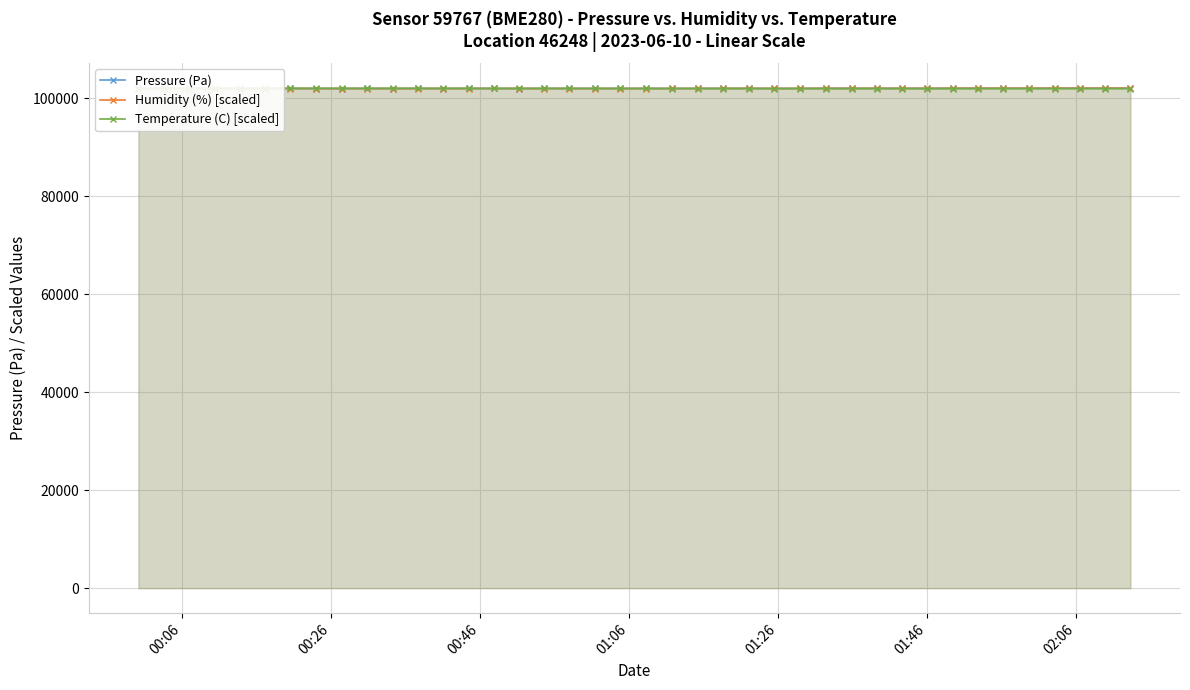

The Pressure (Pa) series shows 101960.8 at 01:46. True or false?

True